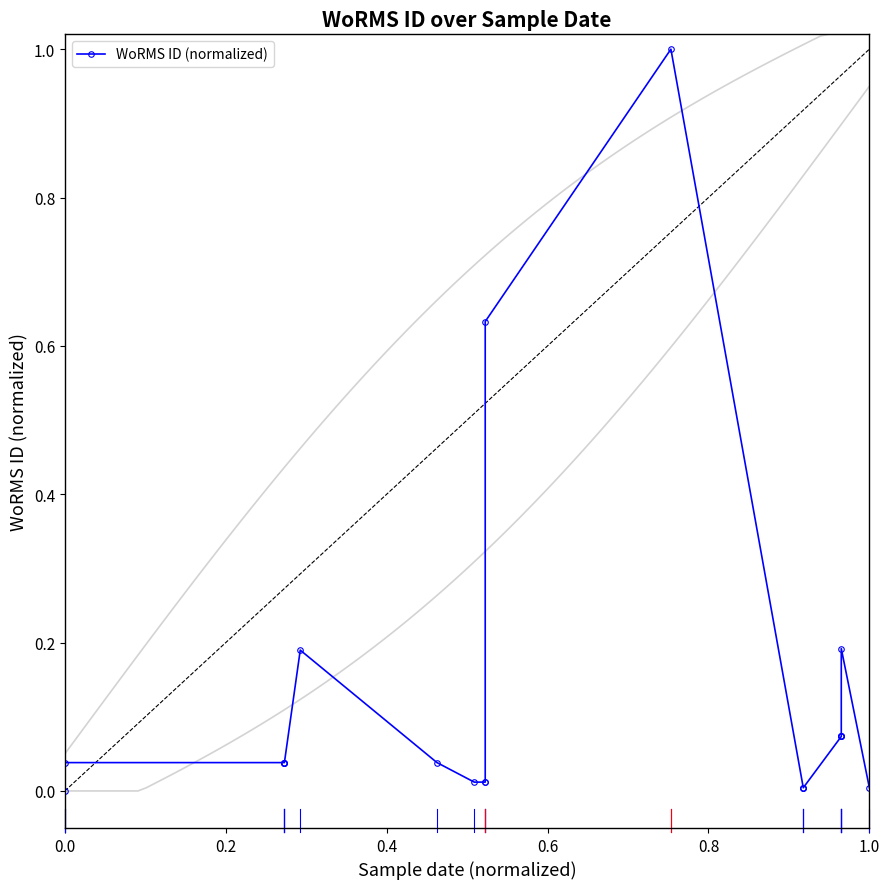

Is this an area chart (filled region under the line)?

No